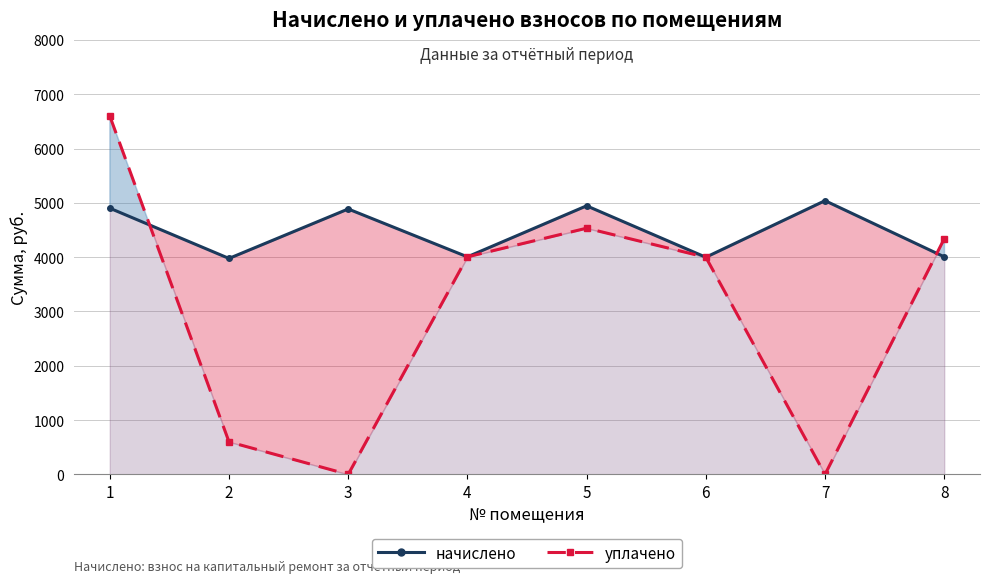

What is the sum of all начислено values?

35764.3